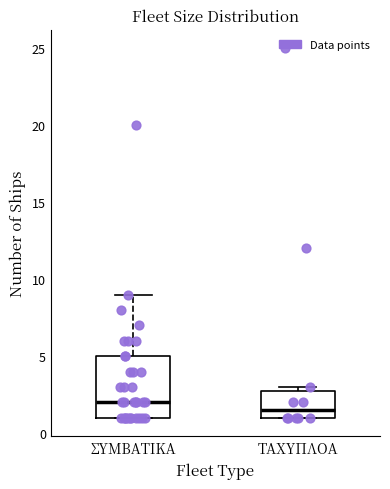

Where is the upper edge of the box for ΣΥΜΒΑΤΙΚΑ on the y-axis? The values are not printed on the chart, so give them approximately, as read against the axis.

5.0